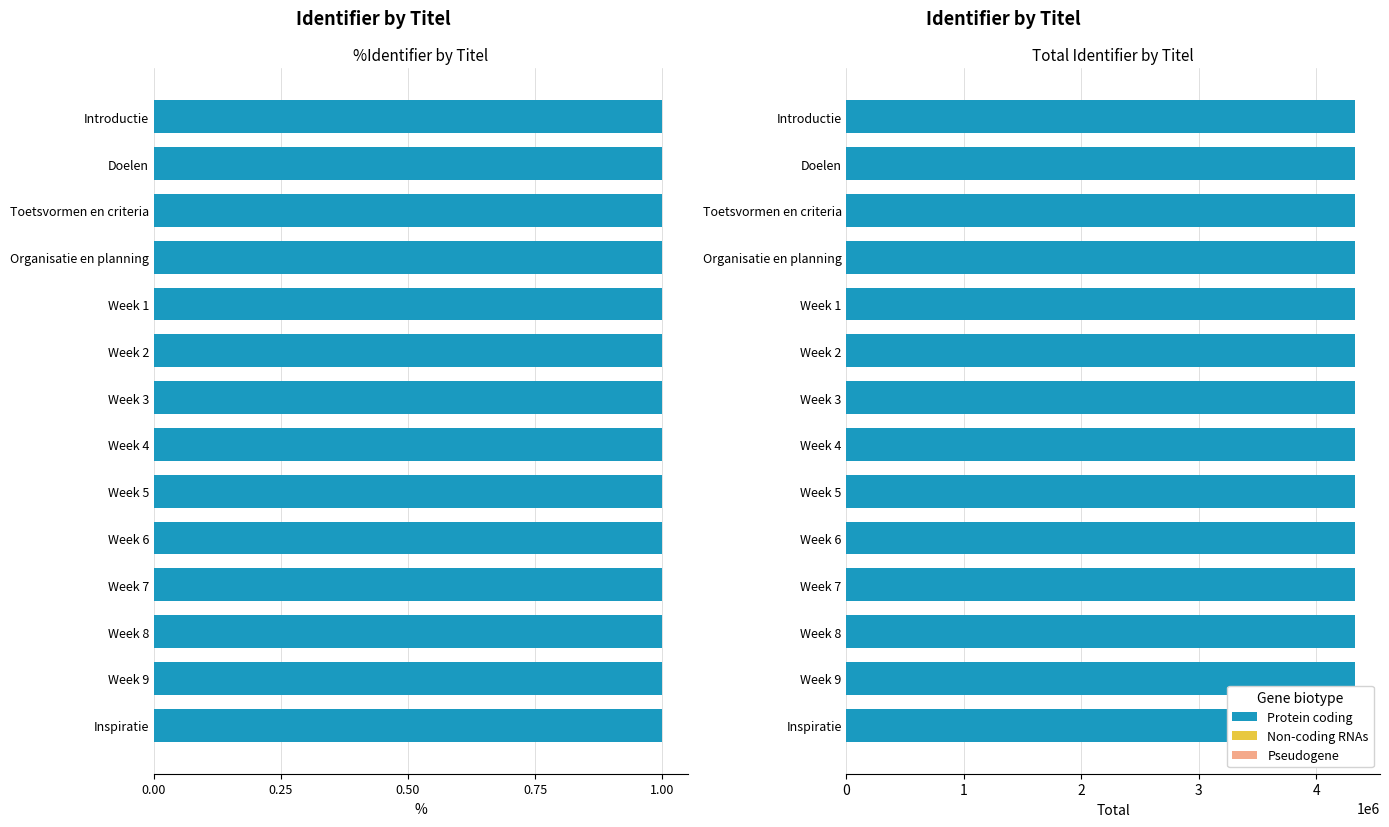

The chart shows a value of 1262826 at Introductie. True or false?

False